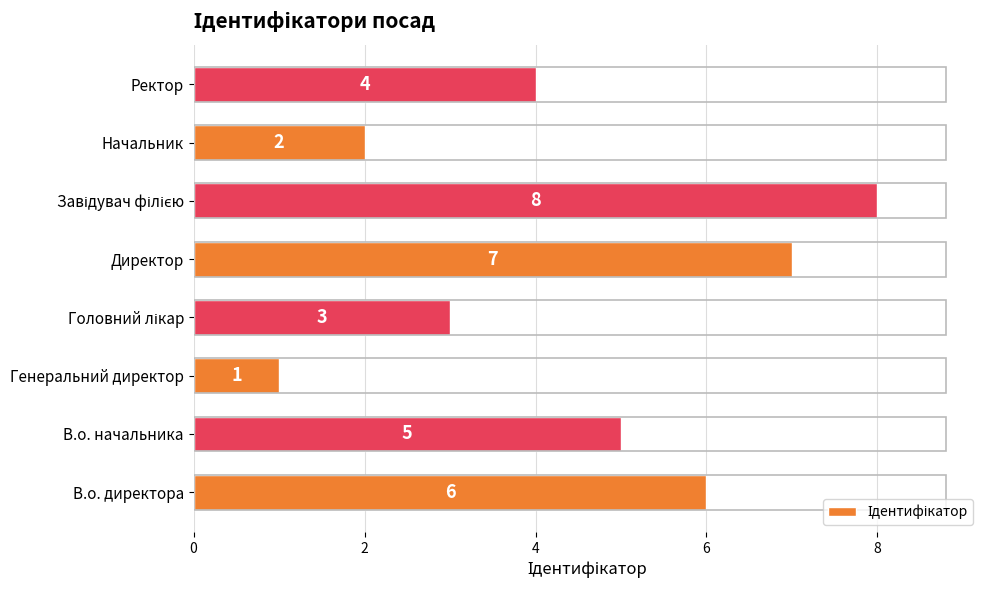

Reading bottom to top, extract all data points from this chart.

6	5	1	3	7	8	2	4